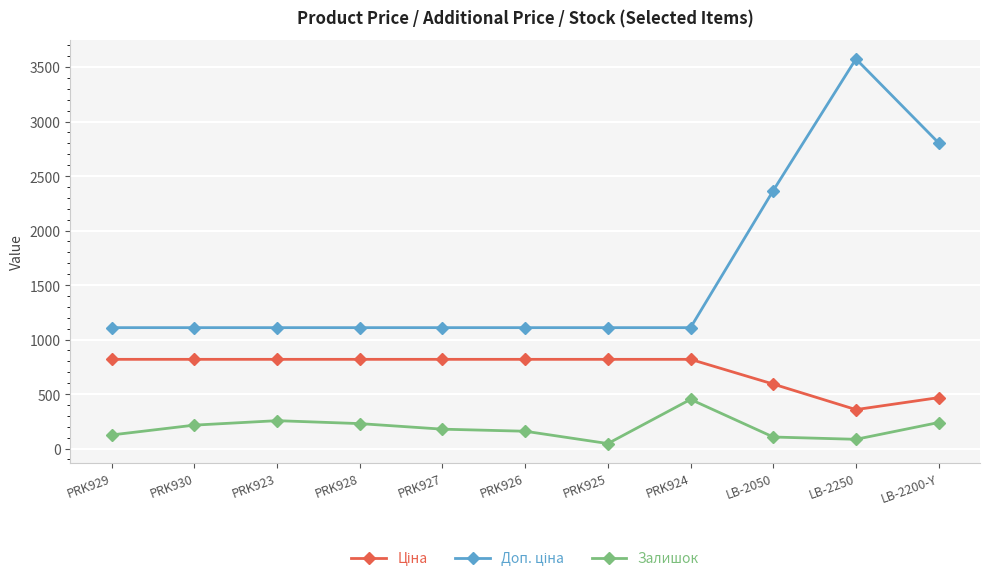

What value does the Залишок series have at LB-2200-Y?

239.0